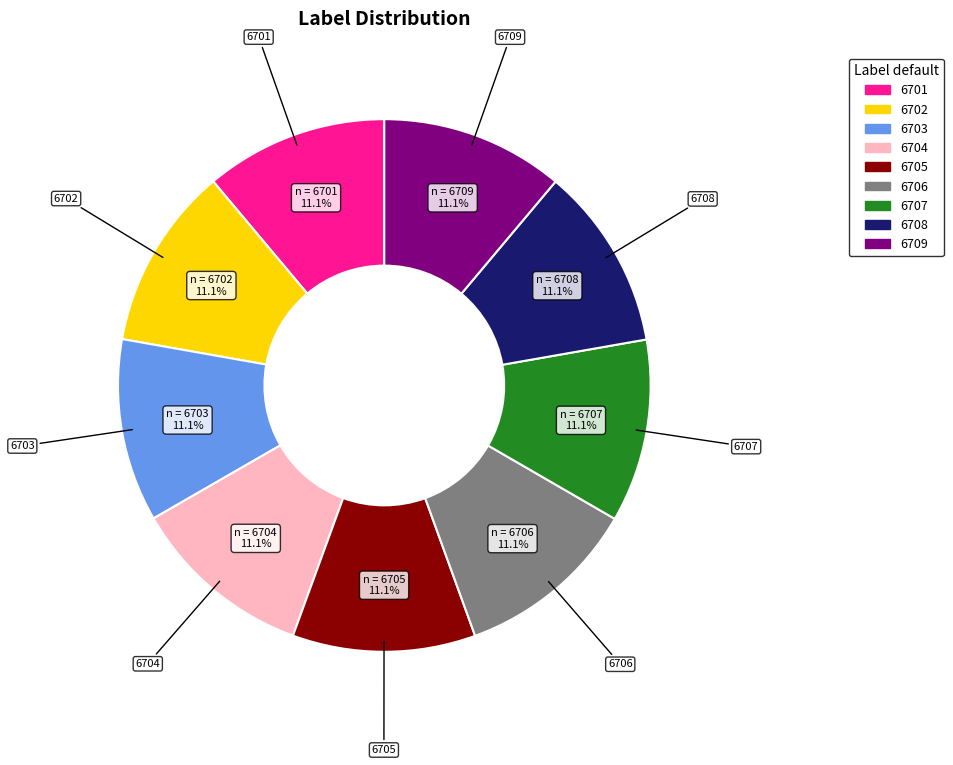

Do 6704 and 6702 together represent more than half of the pie?

No